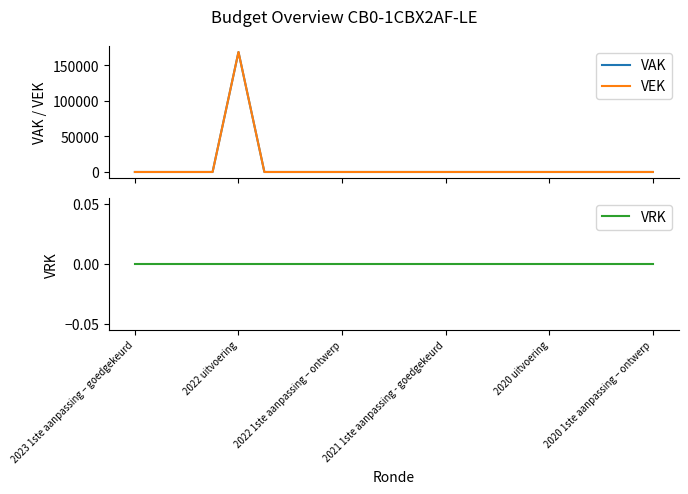

At which label is VRK closest to 0?

2023 1ste aanpassing – goedgekeurd